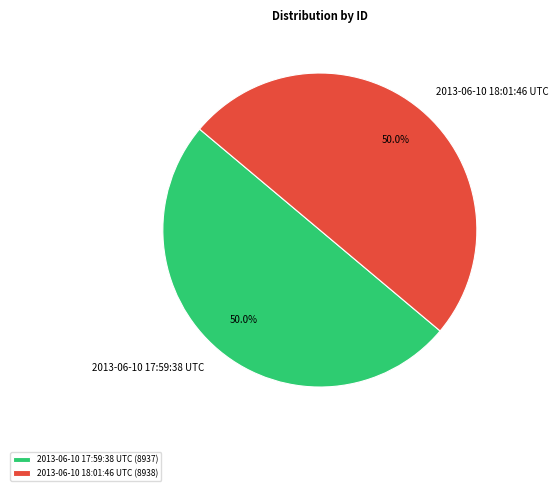

What percentage is the 2013-06-10 18:01:46 UTC slice, to the nearest percent?

50%